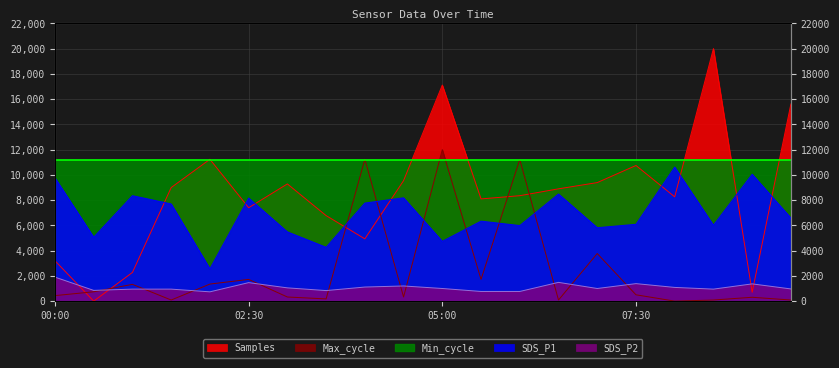

The value of SDS_P1 at 00:00 is 4253.8. True or false?

False